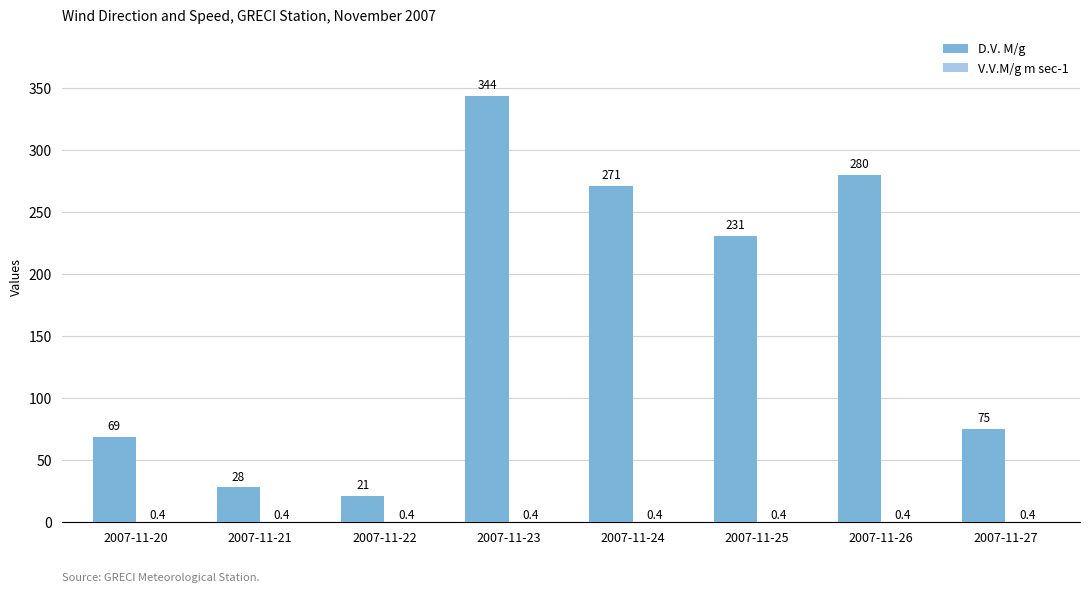

What is the sum of all D.V. M/g values?

1319.0